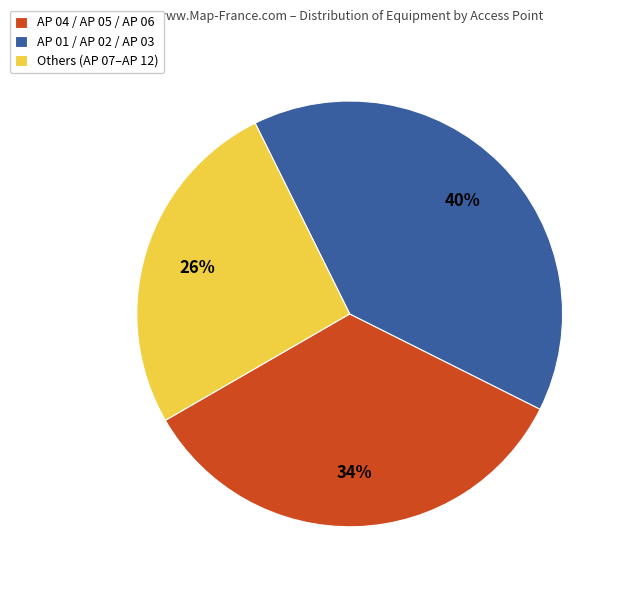

True or false: AP 04 / AP 05 / AP 06 accounts for 20% of the total.

False